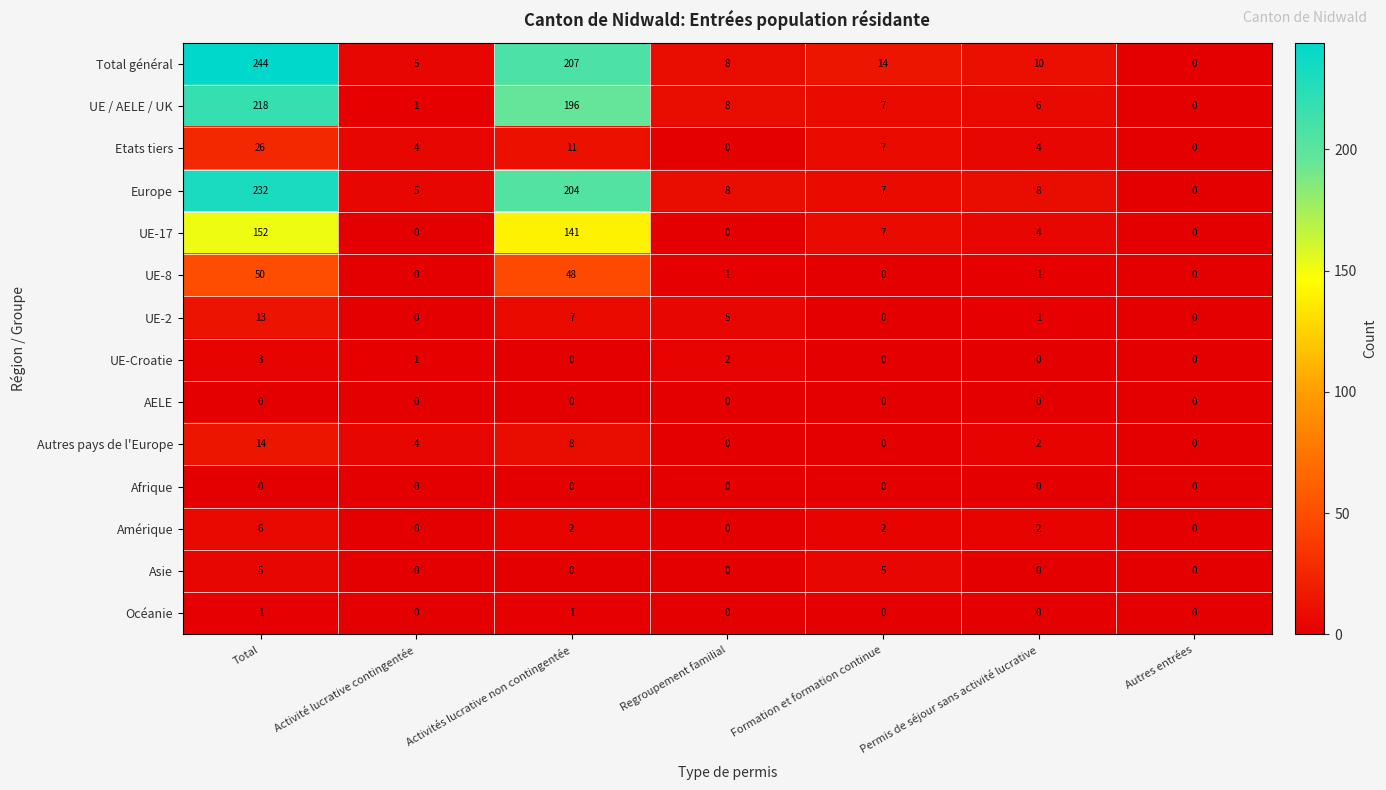

Between Activité lucrative contingentée and Formation et formation continue, which series saw the biggest shift?

Total général